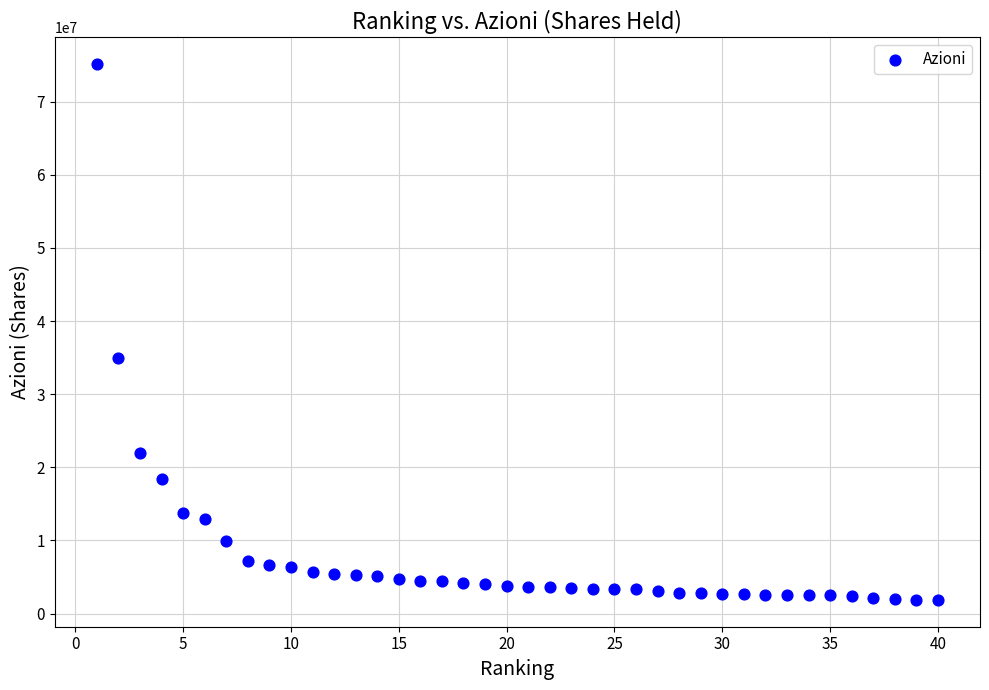

What is the range of Y values (max minus min)?

73257439